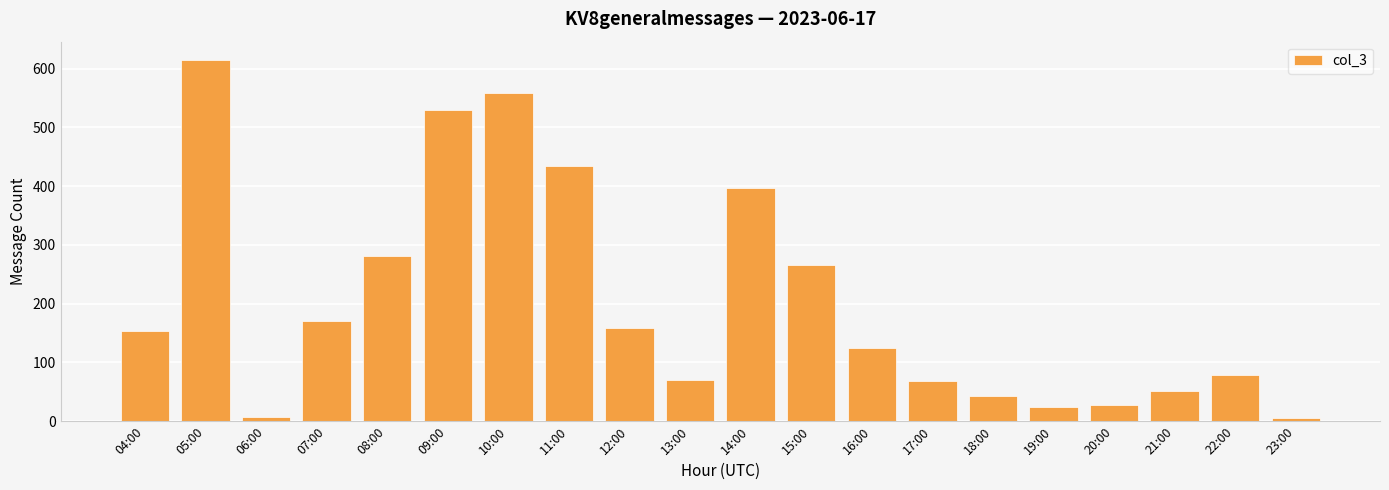

How many data points are less than 154?

10